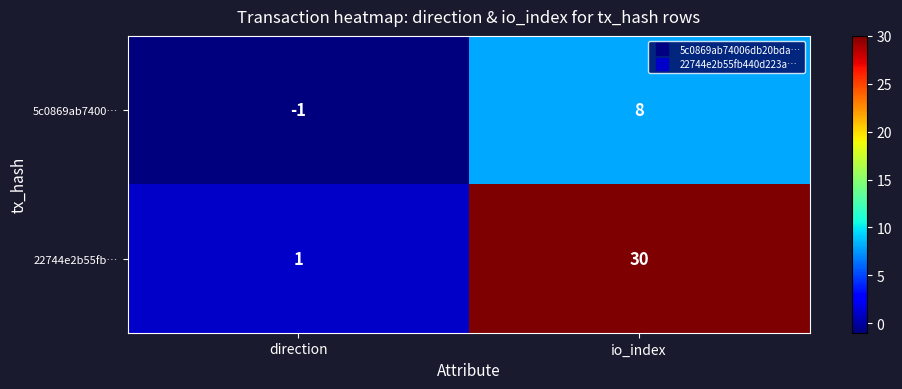

Reading right to left, list all the values displayed in this chart.

5c0869ab7400…: io_index=8	direction=-1
22744e2b55fb…: io_index=30	direction=1